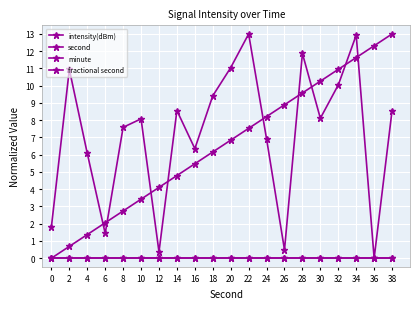

Does the chart have visible grid lines?

Yes